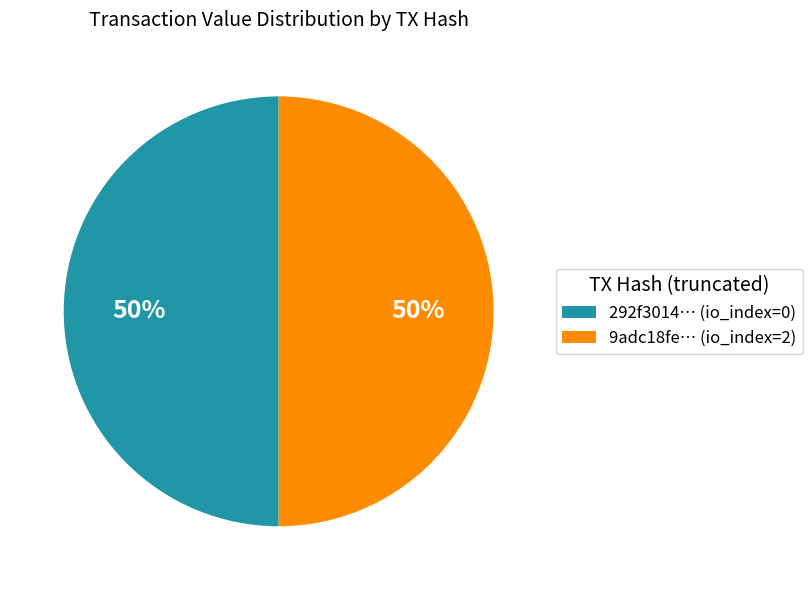

How many slices are in this pie chart?

2